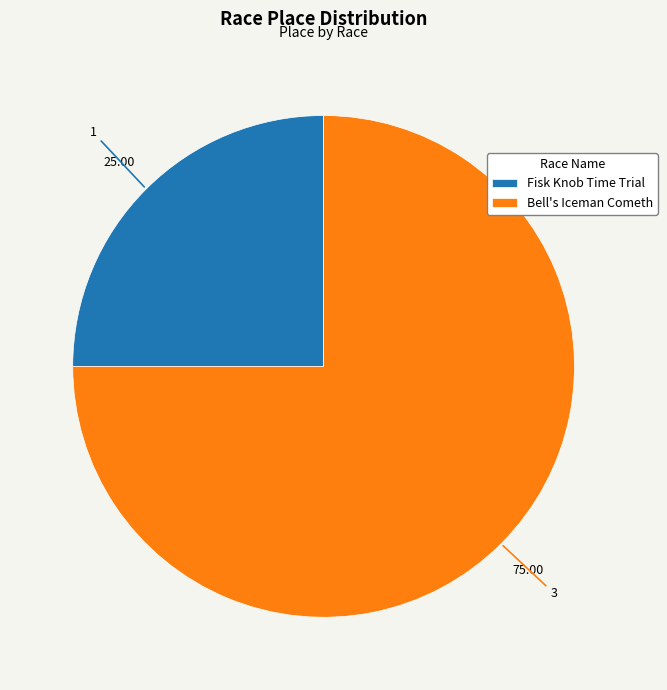

True or false: Fisk Knob Time Trial accounts for 33% of the total.

False